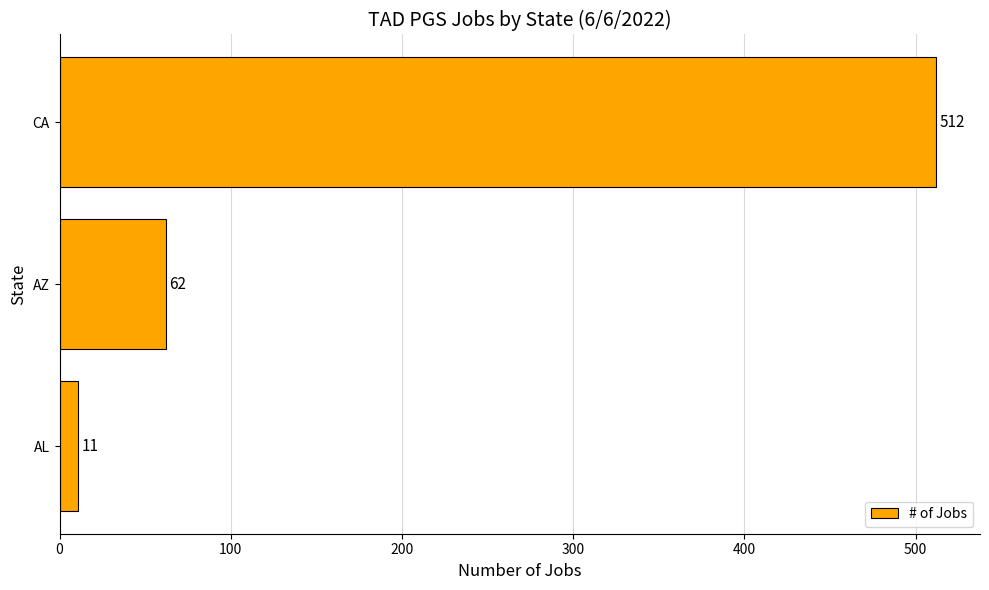

Count the number of data series in this chart.

1